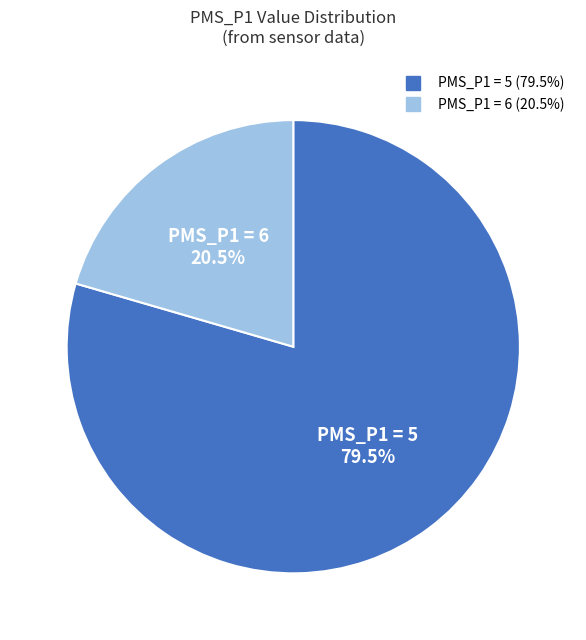

Is there a majority slice in this chart?

Yes